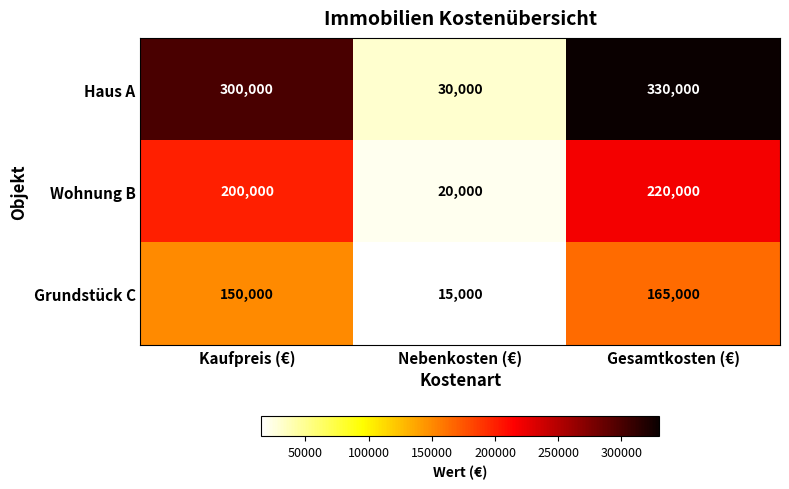

Rank the series by their maximum value, from lowest to highest.

Grundstück C, Wohnung B, Haus A